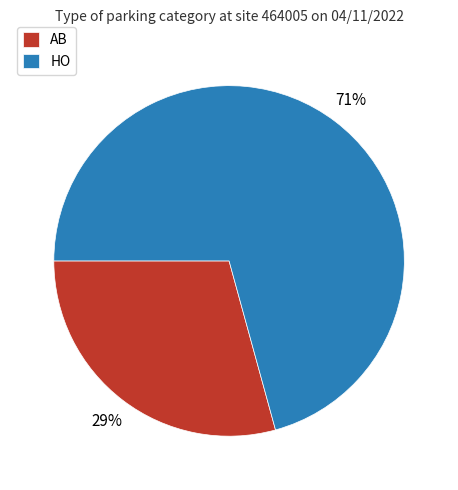

To the nearest percent, what is the combined percentage of HO and AB?

100%